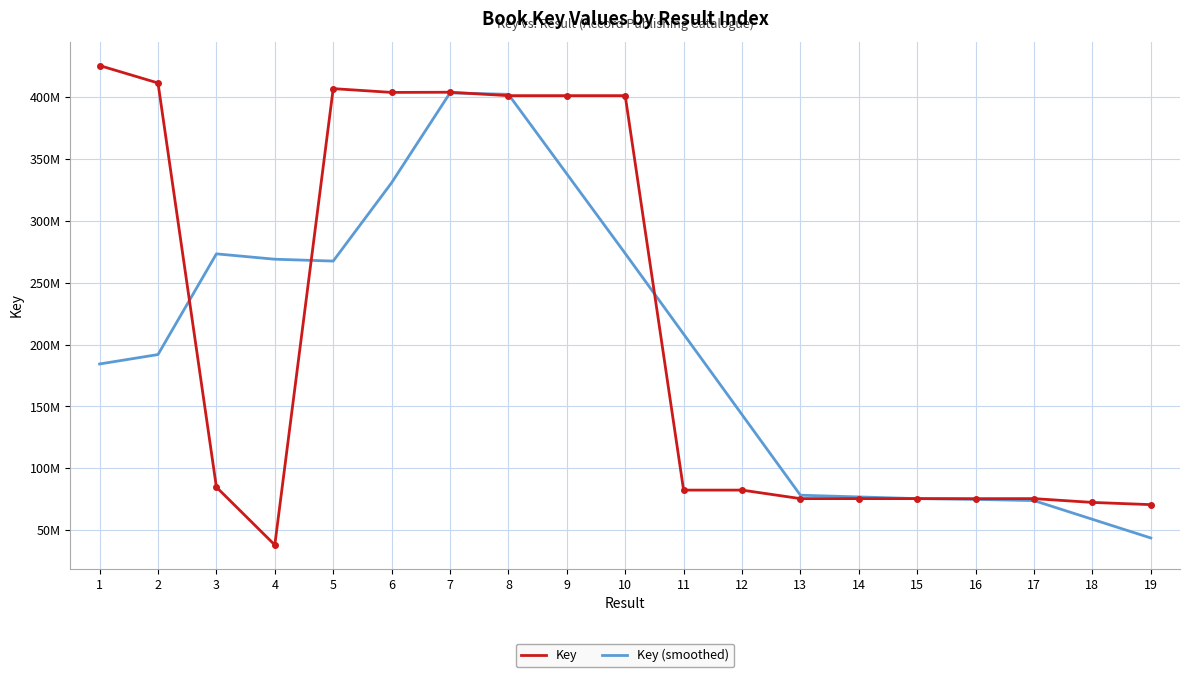

What is the value of the Key point at the 1st from the left?

425405663.0